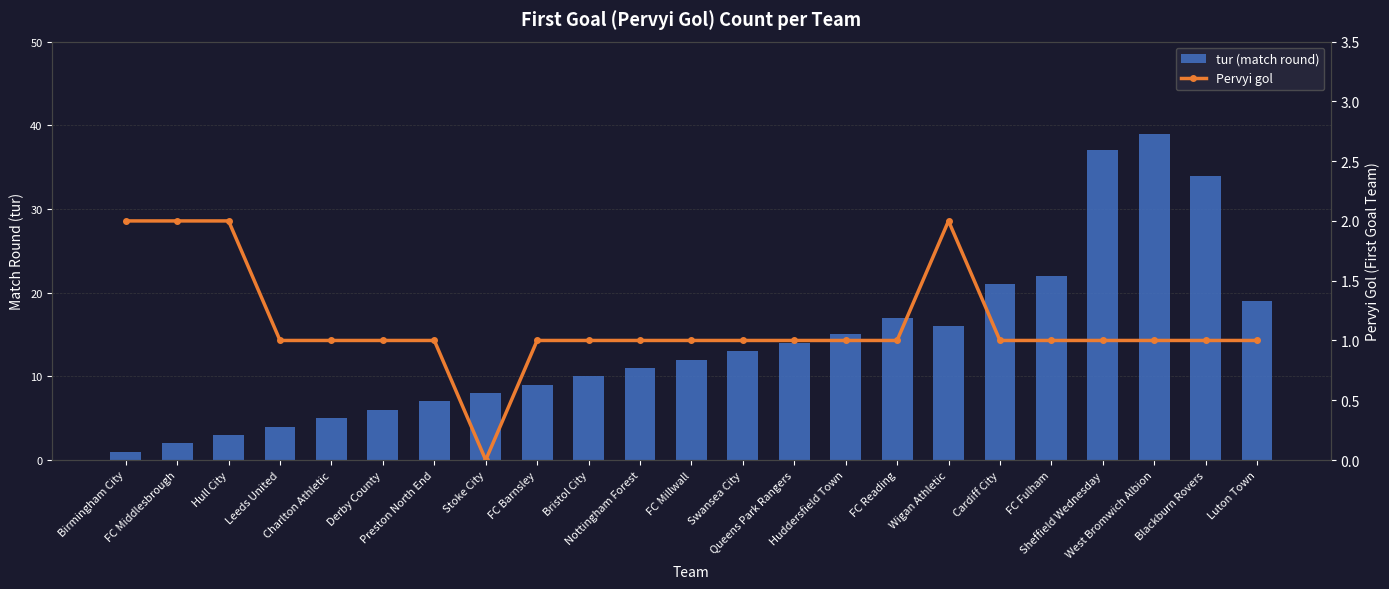

What is the label of the 6th bar from the left?

Derby County